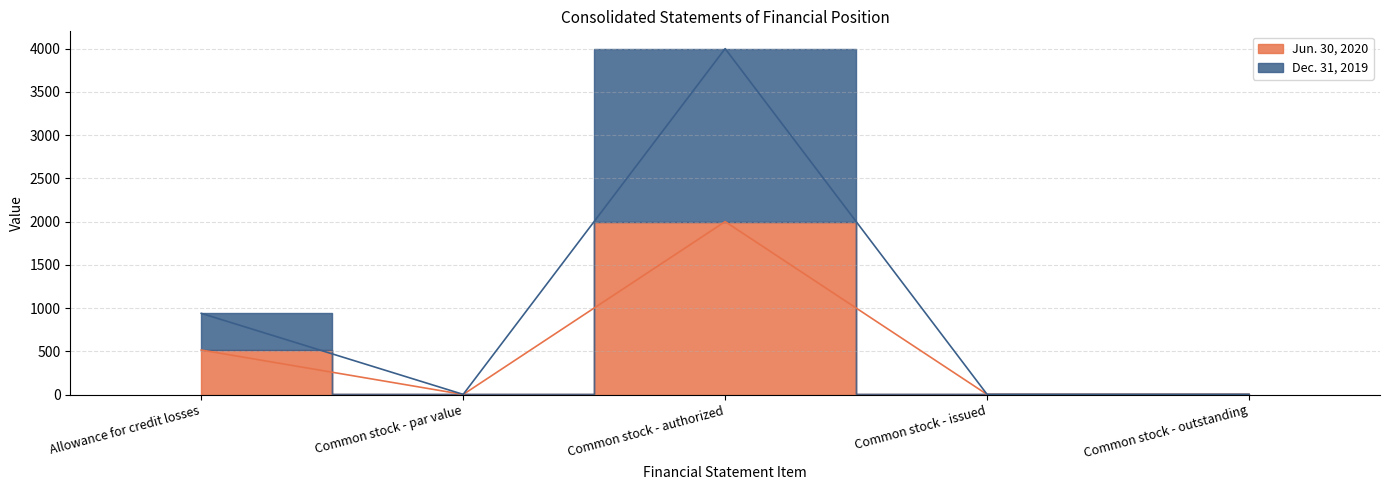

True or false: Jun. 30, 2020 and Dec. 31, 2019 cross at least once.

False